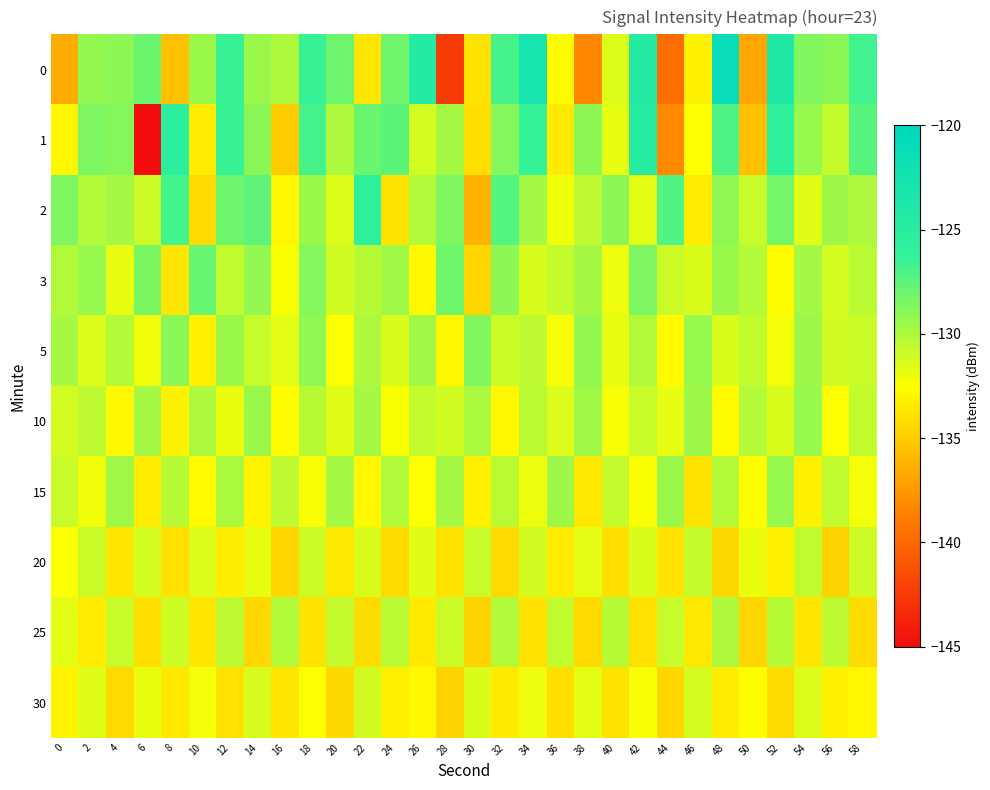

At how many categories does at least one series exceed -124?

2